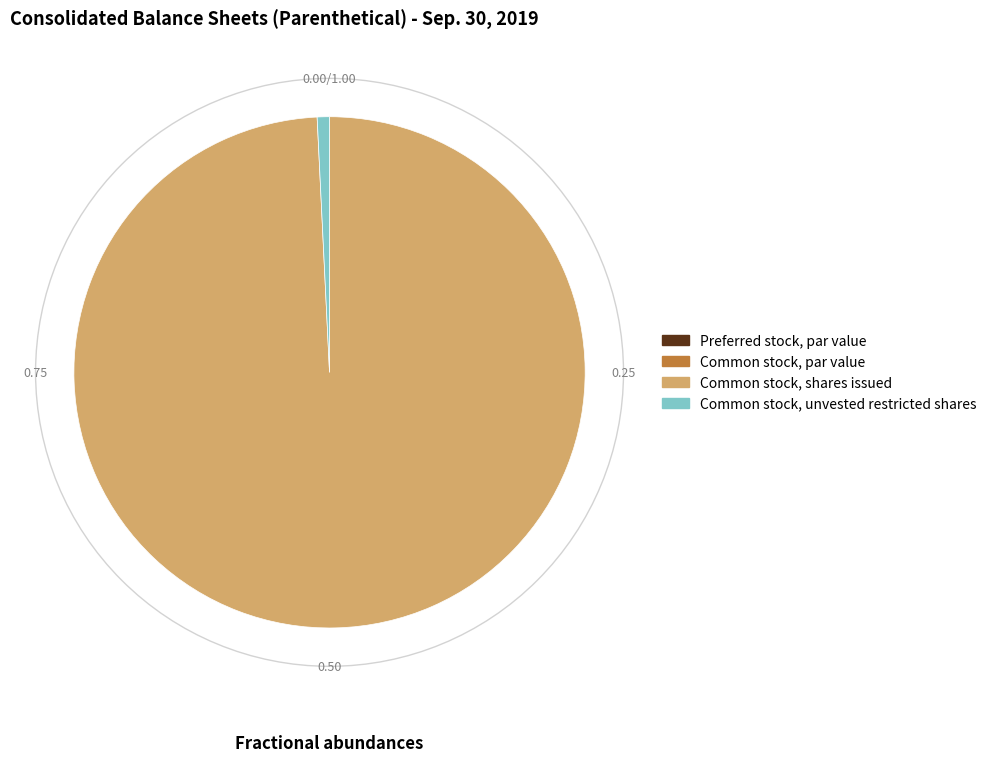

Does any single category account for the majority?

Yes